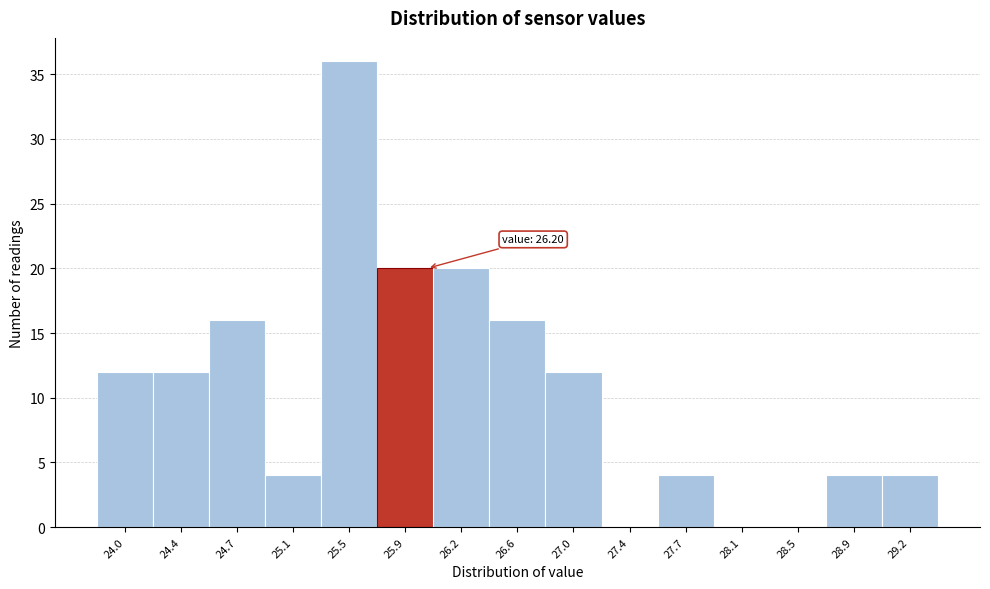

Reading left to right, extract all data points from this chart.

24.0=12	24.4=12	24.7=16	25.1=4	25.5=36	25.9=20	26.2=20	26.6=16	27.0=12	27.4=0	27.7=4	28.1=0	28.5=0	28.9=4	29.2=4